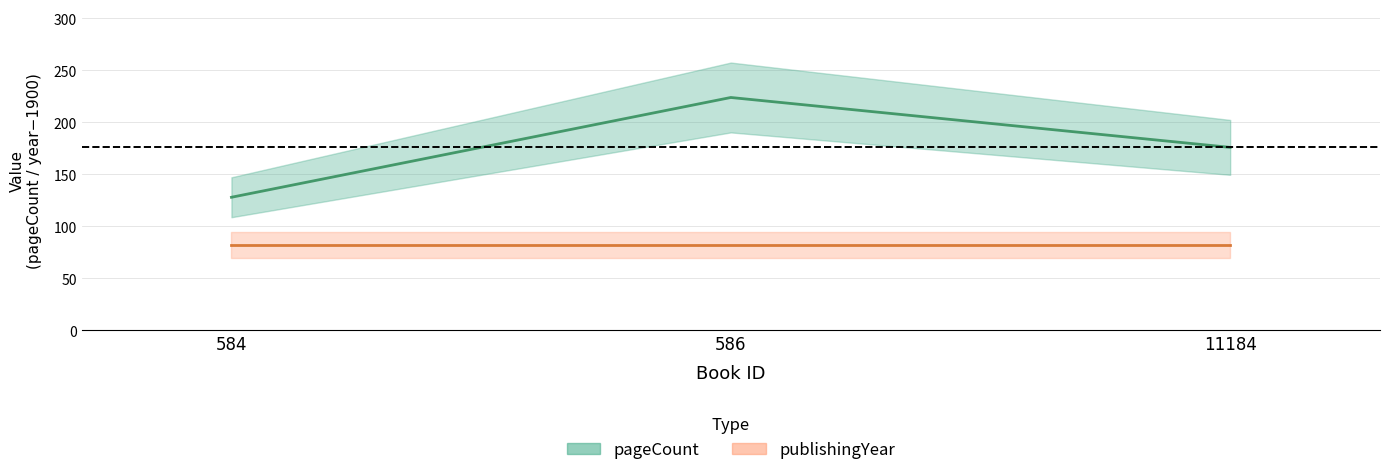

Which has a higher value, 586 or 584?

586